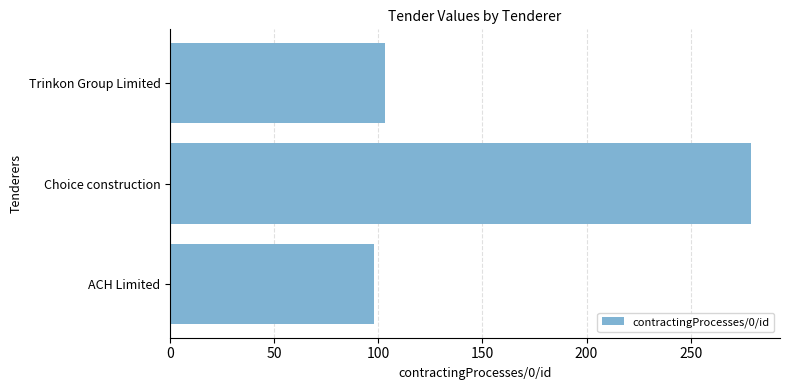

What is the change in value from Choice construction to Trinkon Group Limited?

-176